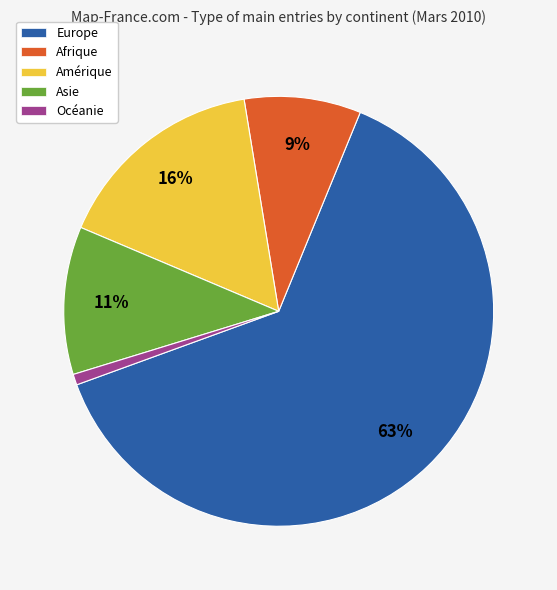

To the nearest percent, what is the combined percentage of Océanie and Afrique?

10%